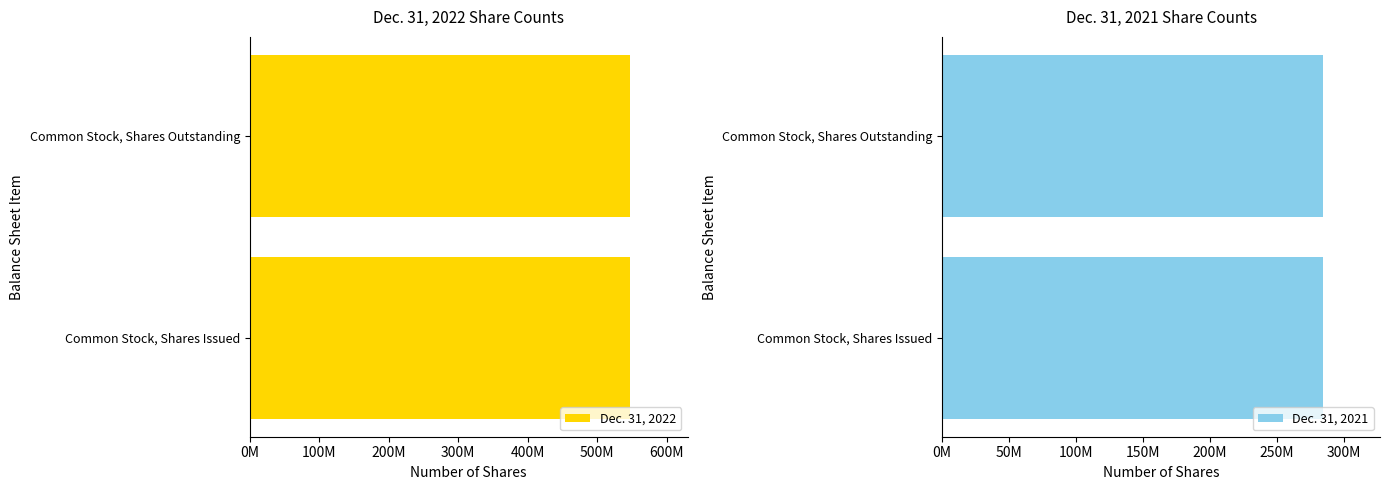

What is the lowest value of the Dec. 31, 2021 series?

284586935